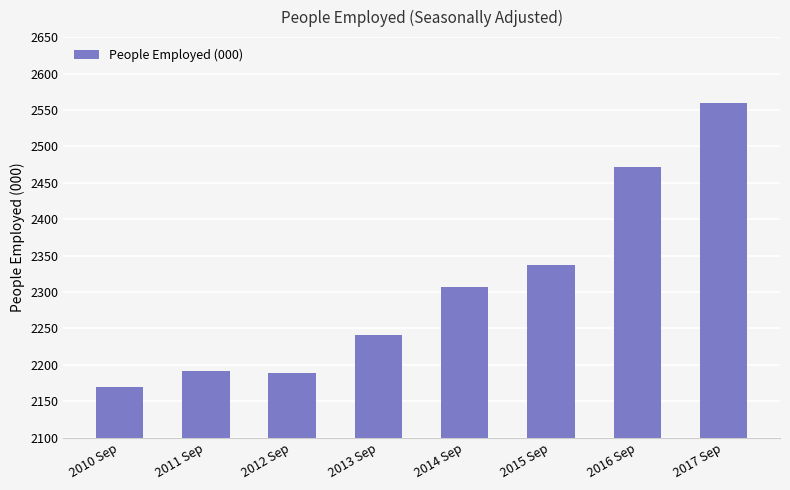

Which category has the highest value across all series?

2017 Sep